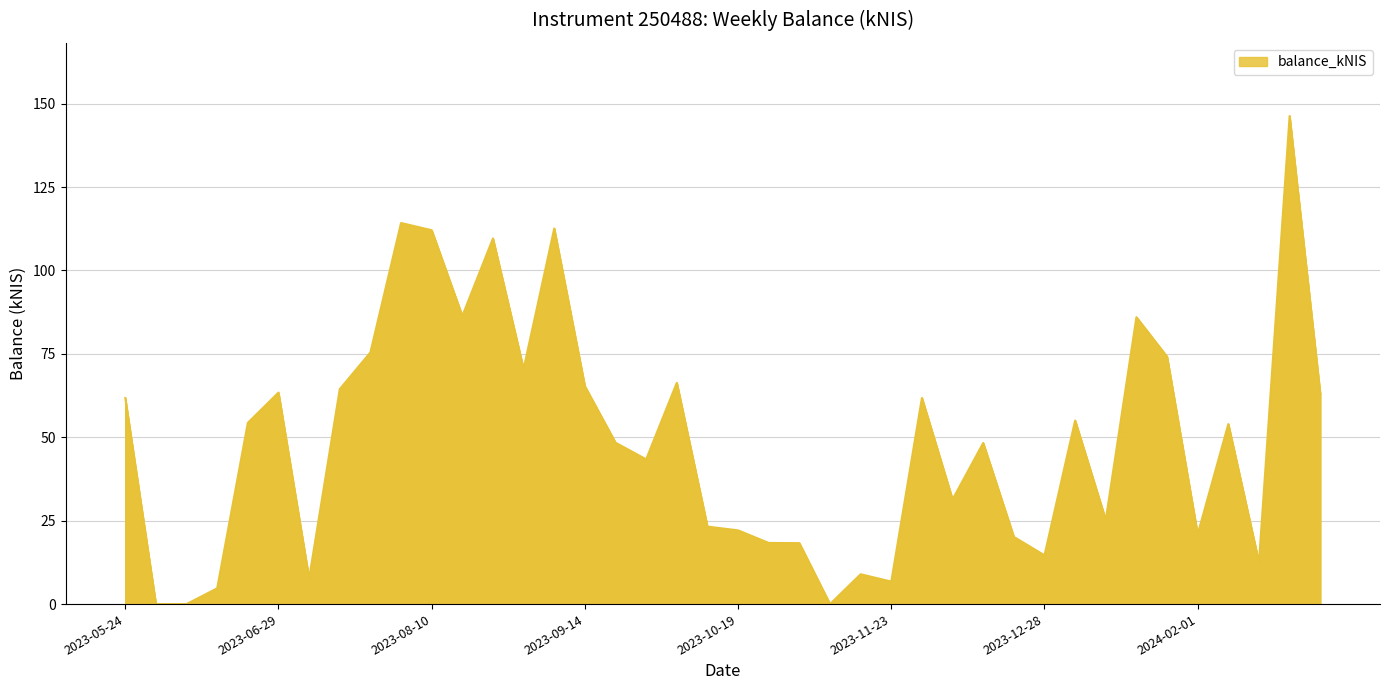

Where is the data nearest to the value 73?

2024-01-25